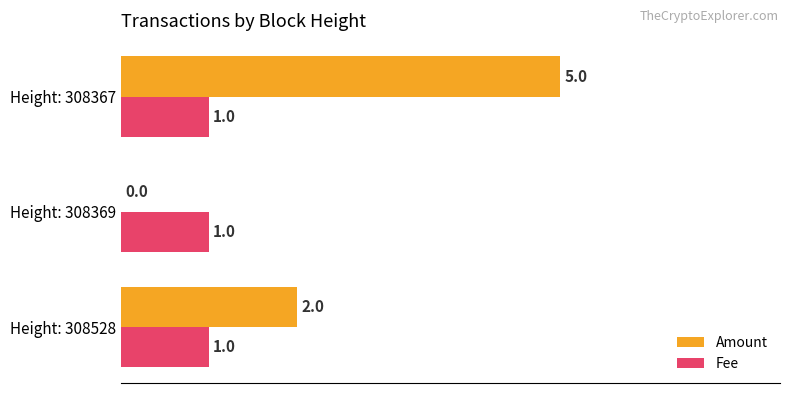

What is the total value across all series at Height: 308367?

6